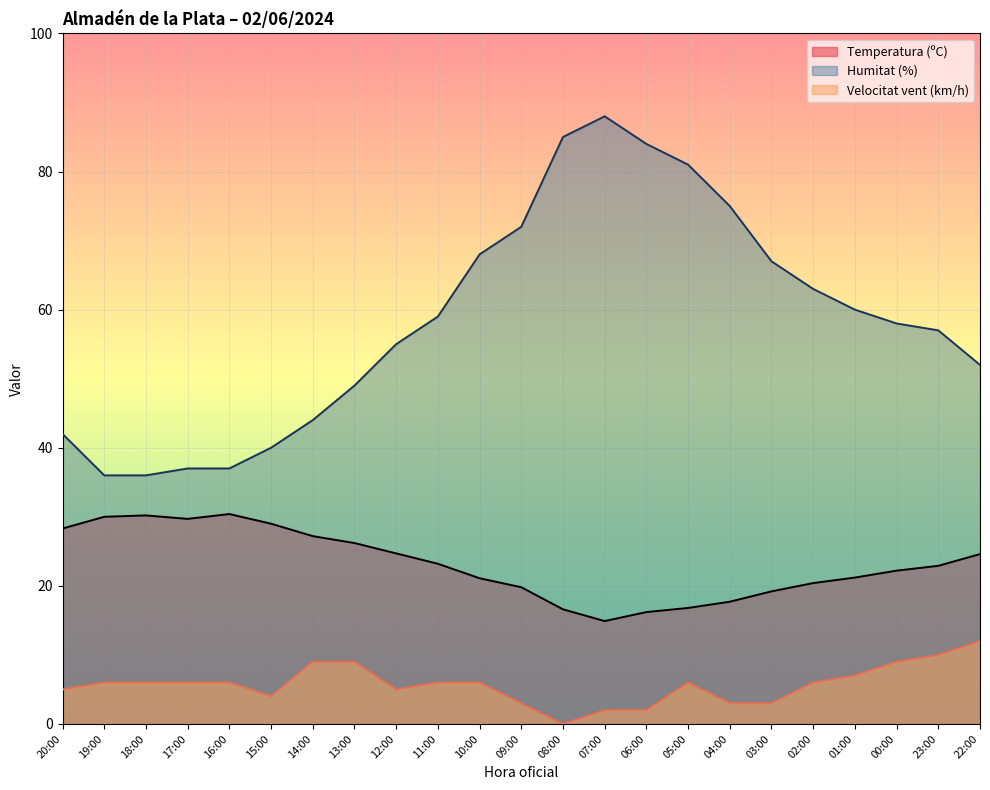

What value does the Humitat (%) series have at 15:00?

40.0